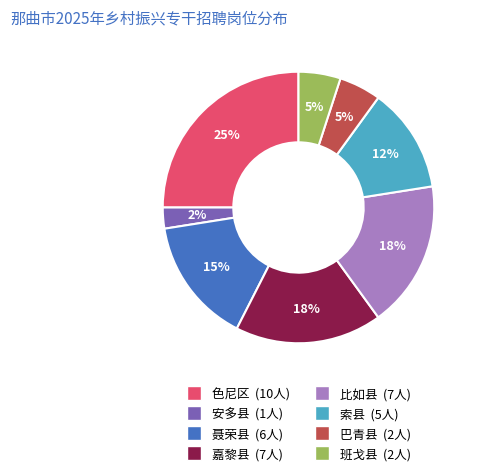

Does 班戈县 account for over 50% of the chart?

No